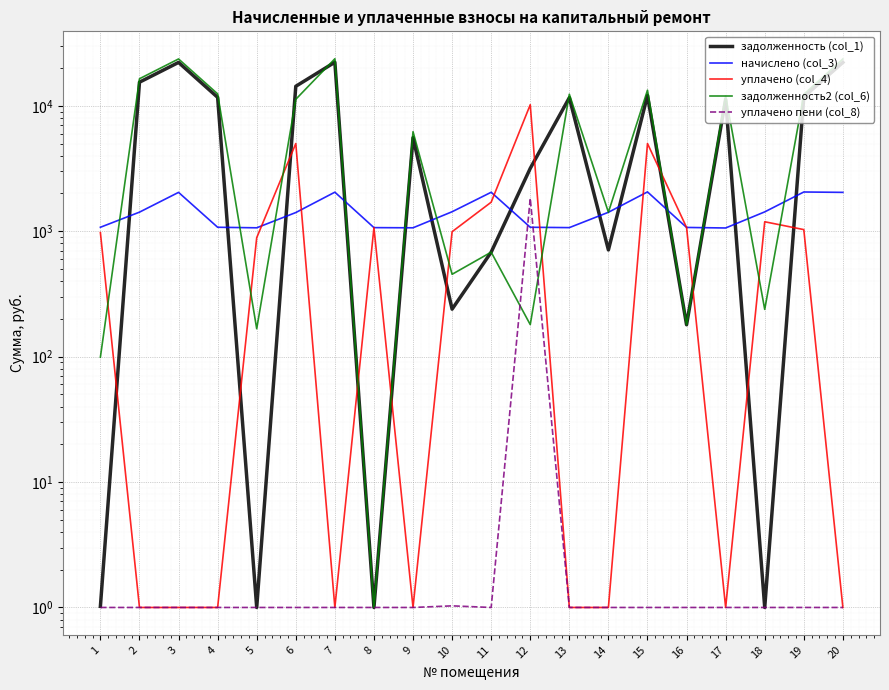

True or false: начислено (col_3) has a value of 1415.6 at 14.

True